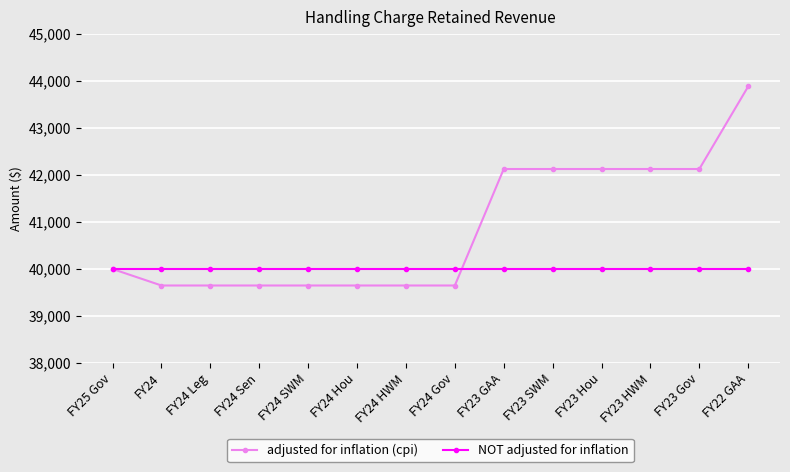

Which series changed the most between FY24 Sen and FY22 GAA?

adjusted for inflation (cpi)